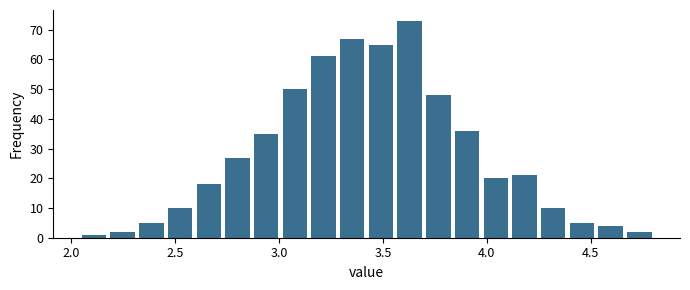

Read against the x-axis, roughly where is the centre of the tallest bar?

3.65